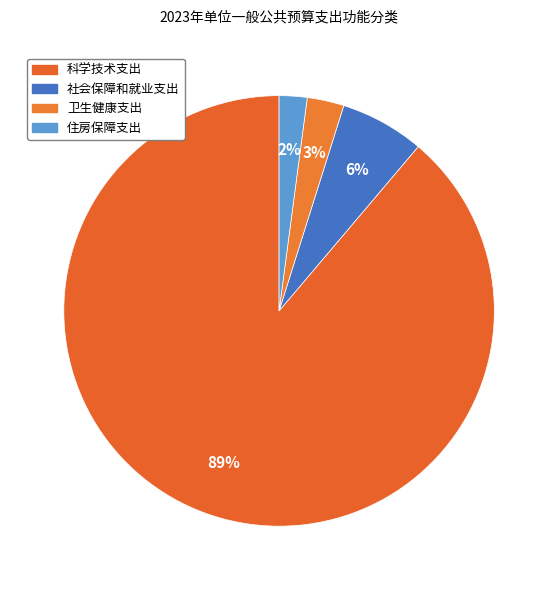

Count the number of slices in the pie.

4